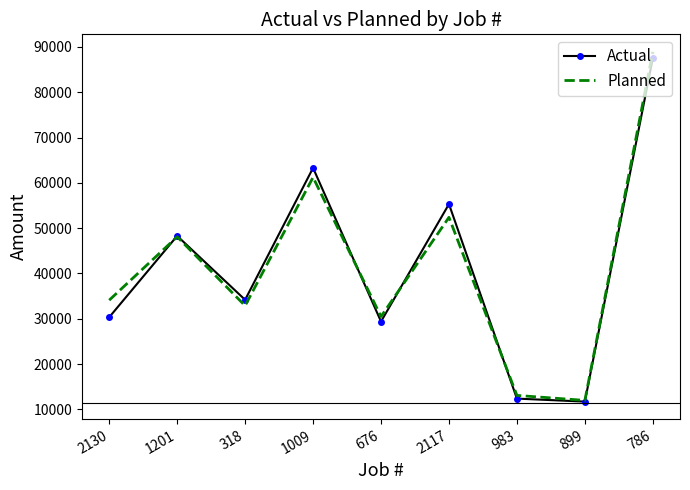

True or false: Planned has more than 1 points higher than both neighbors.

True